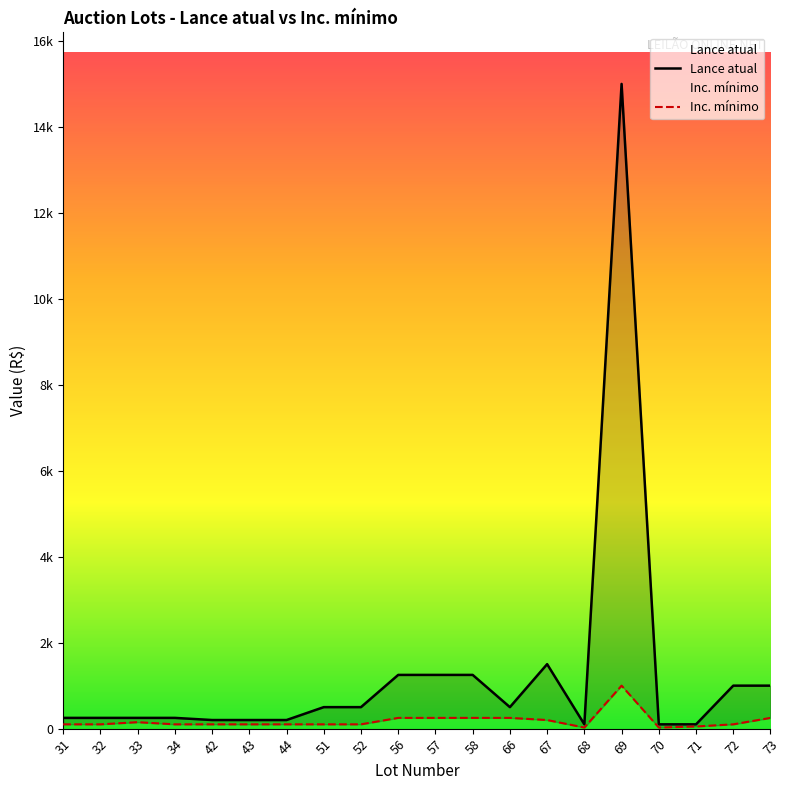

Which series has the largest total across all categories?

Lance atual